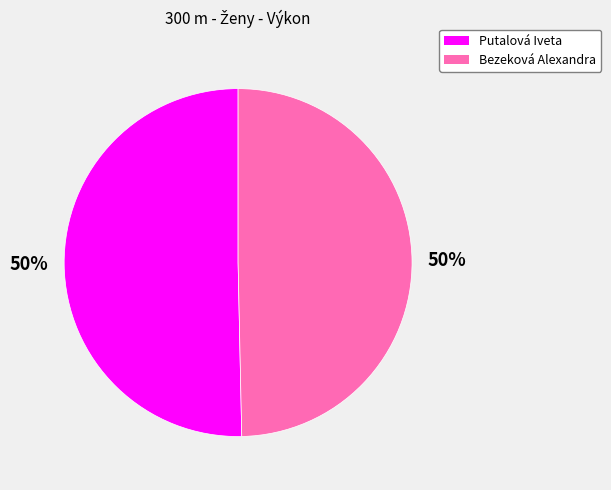

What is the ratio of the value at Bezeková Alexandra to the value at Putalová Iveta?

1.0